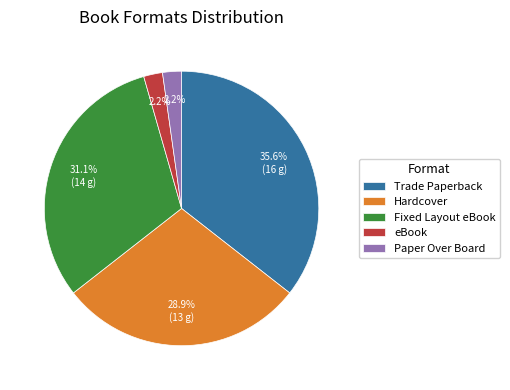

Which slice is the largest?

Trade Paperback